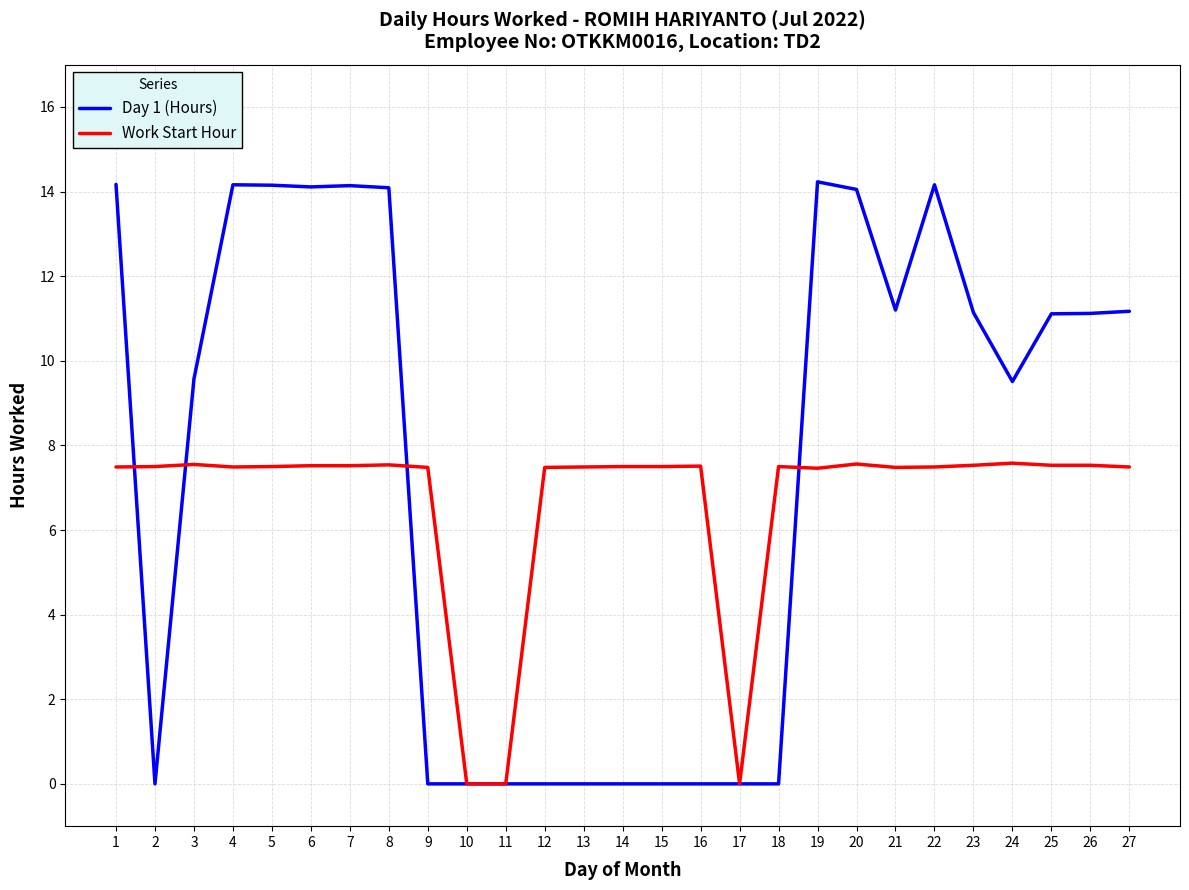

How many values in the Work Start Hour series are below 7?

3